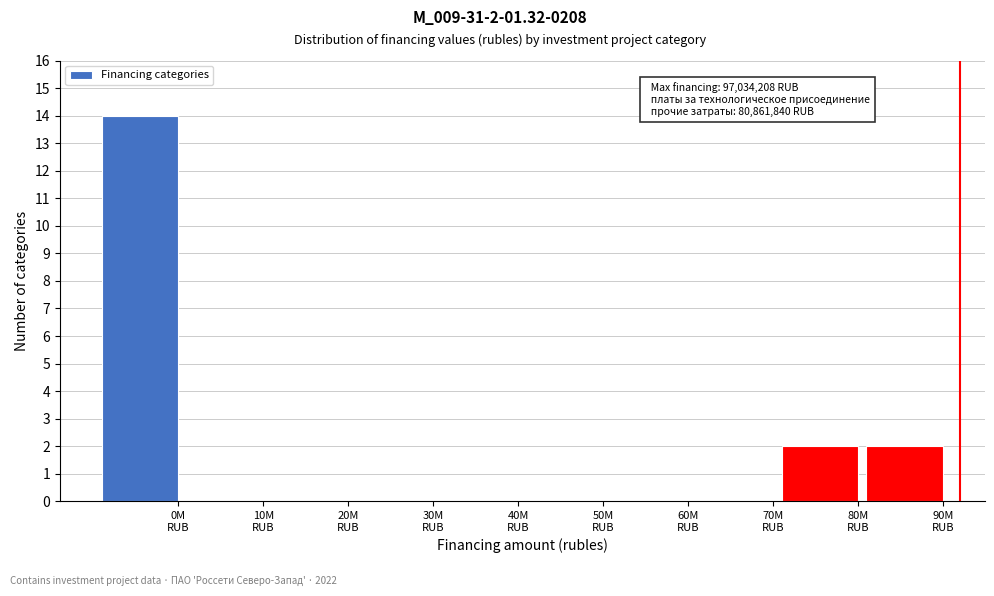

What is the maximum value shown in the chart?

14